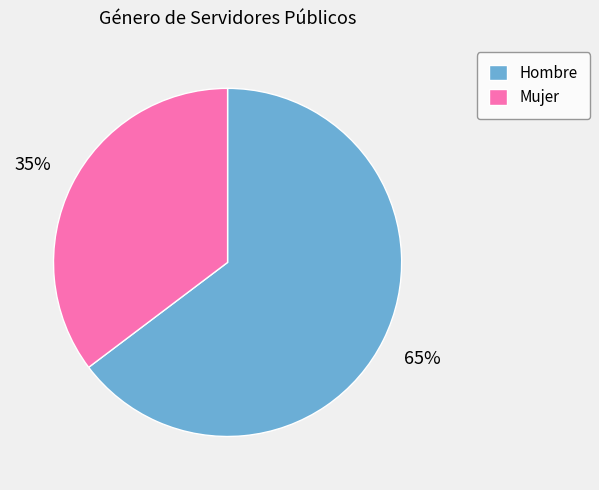

Is there a majority slice in this chart?

Yes